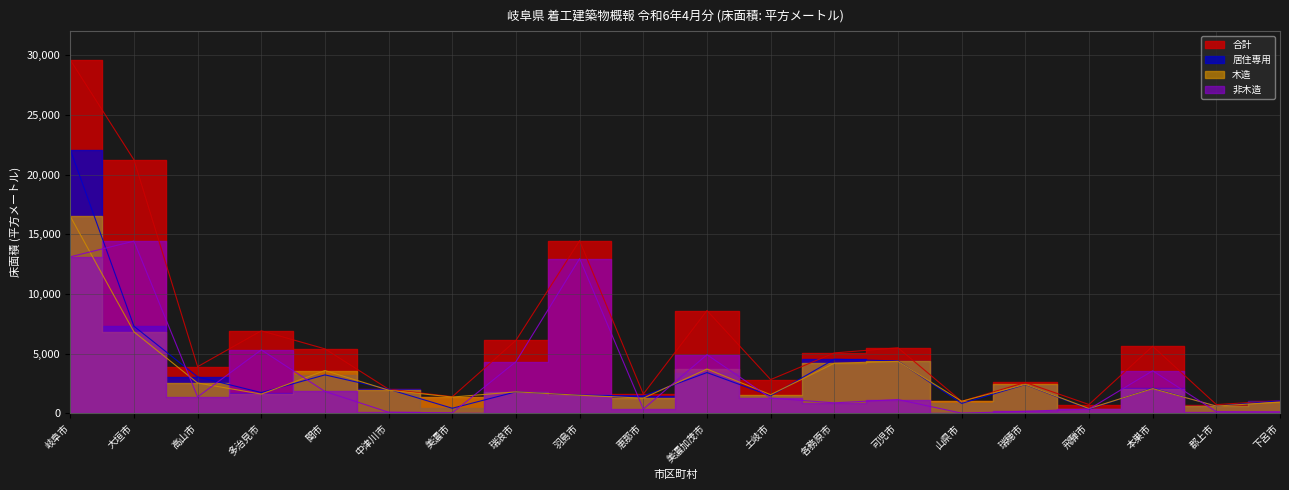

At which category is the sum across all series the highest?

岐阜市